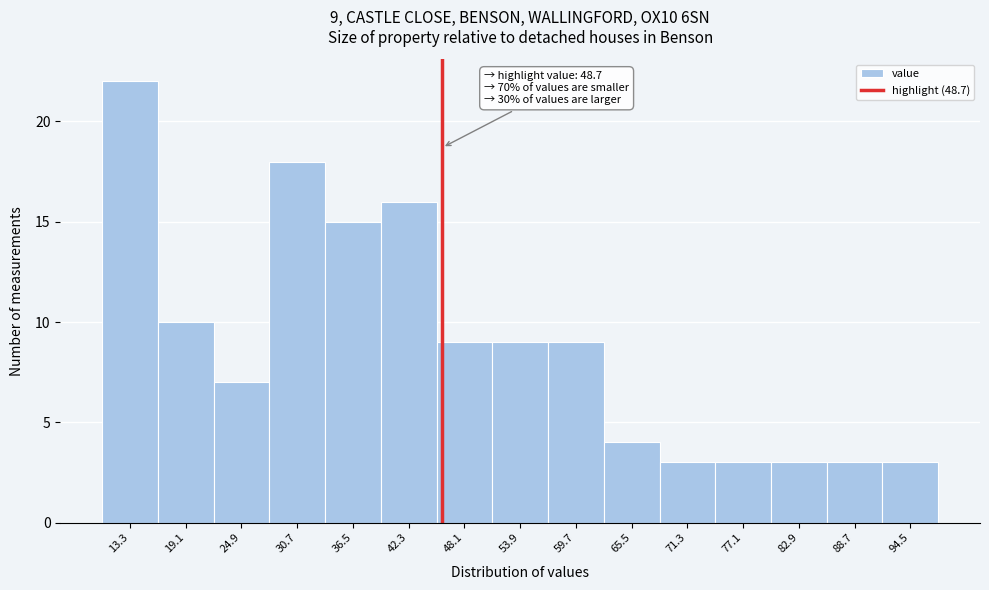

Reading left to right, extract all data points from this chart.

22	10	7	18	15	16	9	9	9	4	3	3	3	3	3